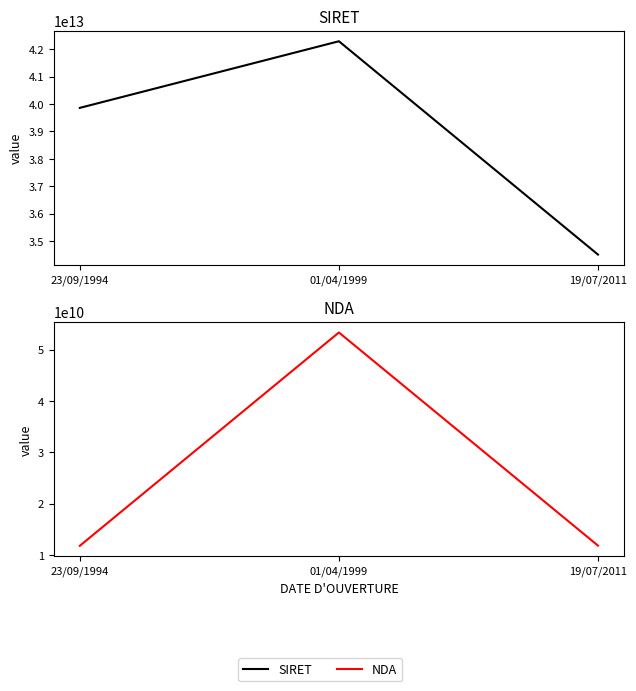

Is it true that SIRET equals 19467326160222 at 23/09/1994?

False